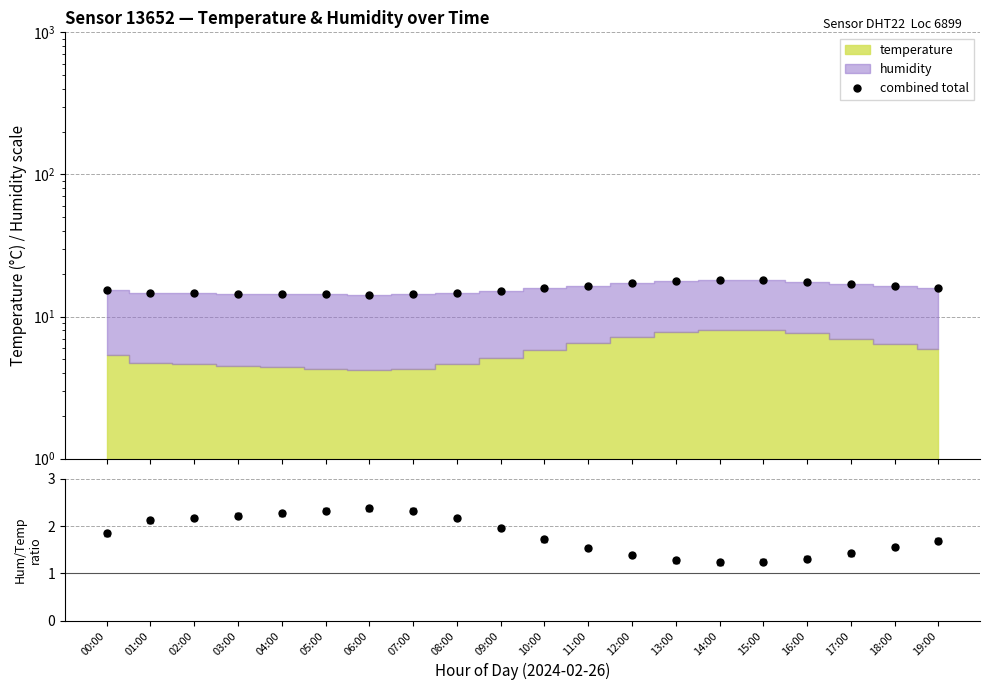

What is the label of the 19th point from the left?

18:00